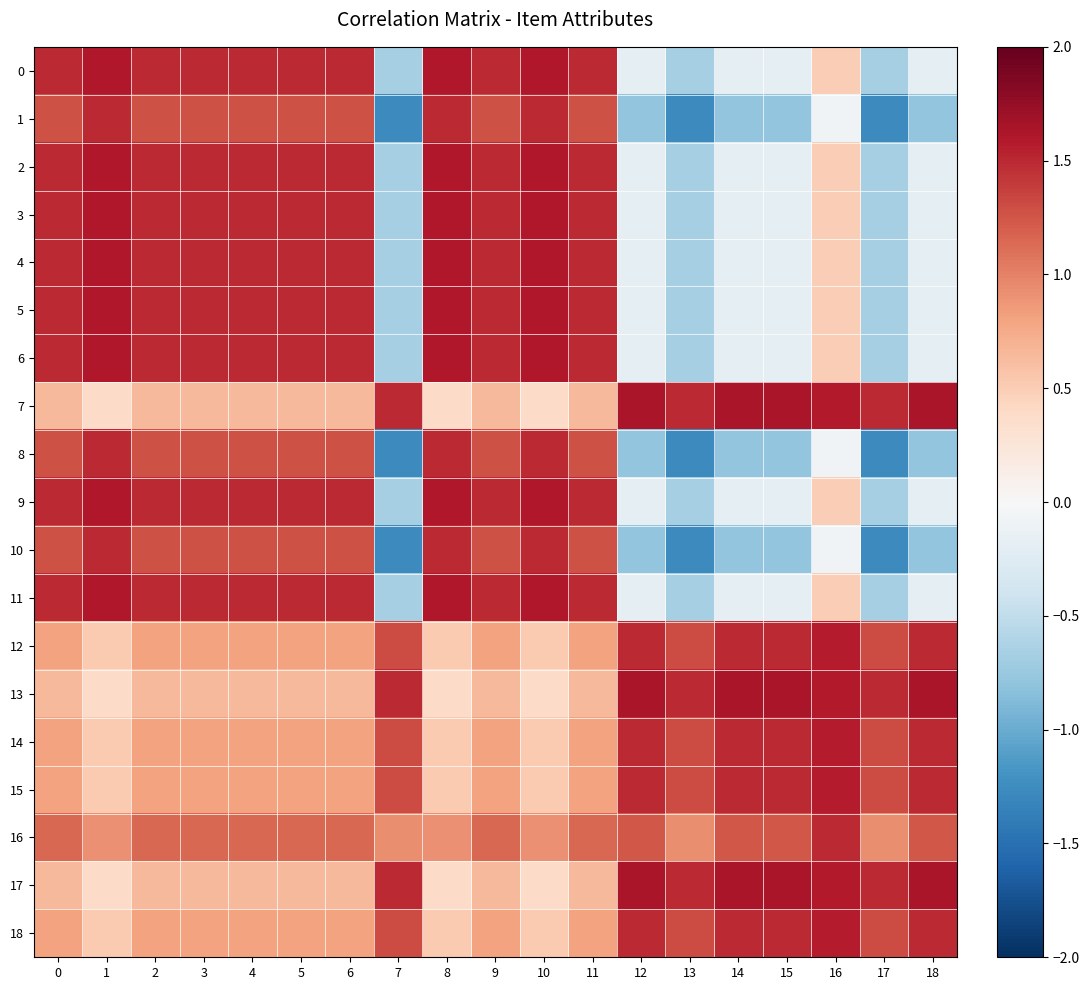

Count the number of categories in the chart.

19